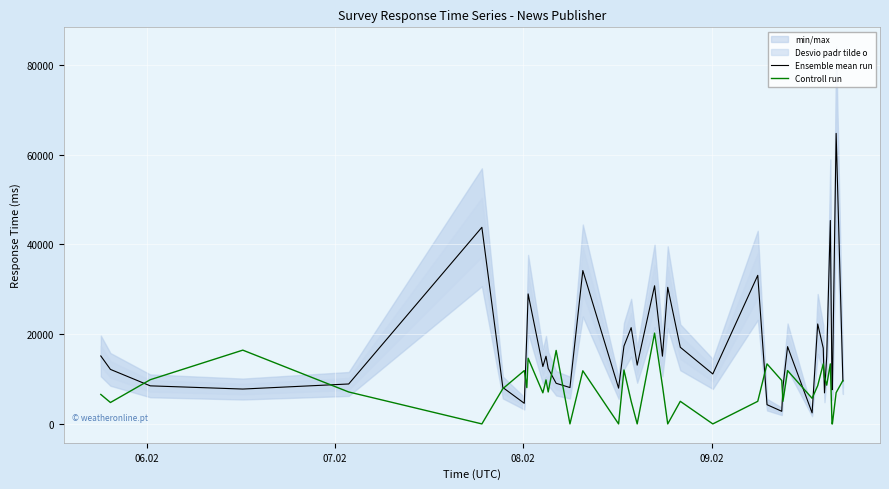

What is the minimum value for Ensemble mean run?

2461.0